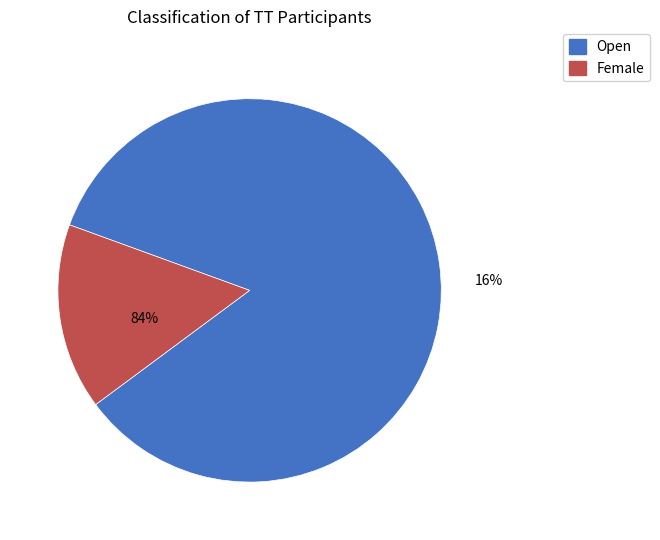

To the nearest percent, what percentage of the pie is Open?

84%